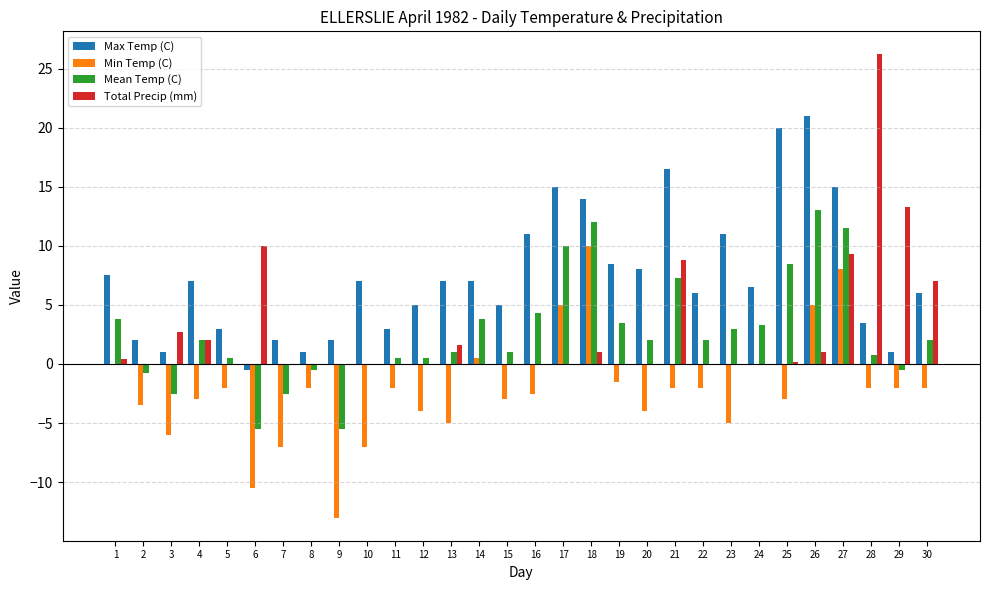

What is the greatest value displayed?

26.2